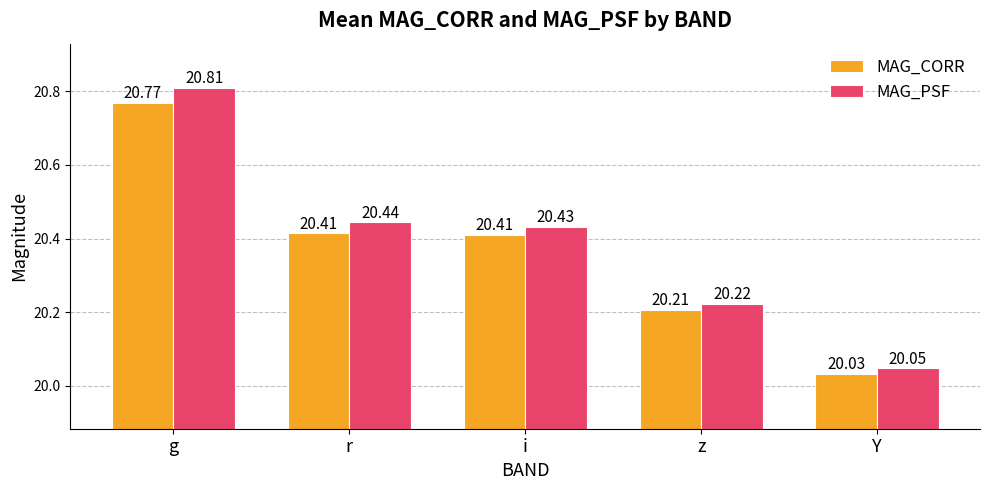

At i, list the series in order from largest to smallest.

MAG_PSF, MAG_CORR